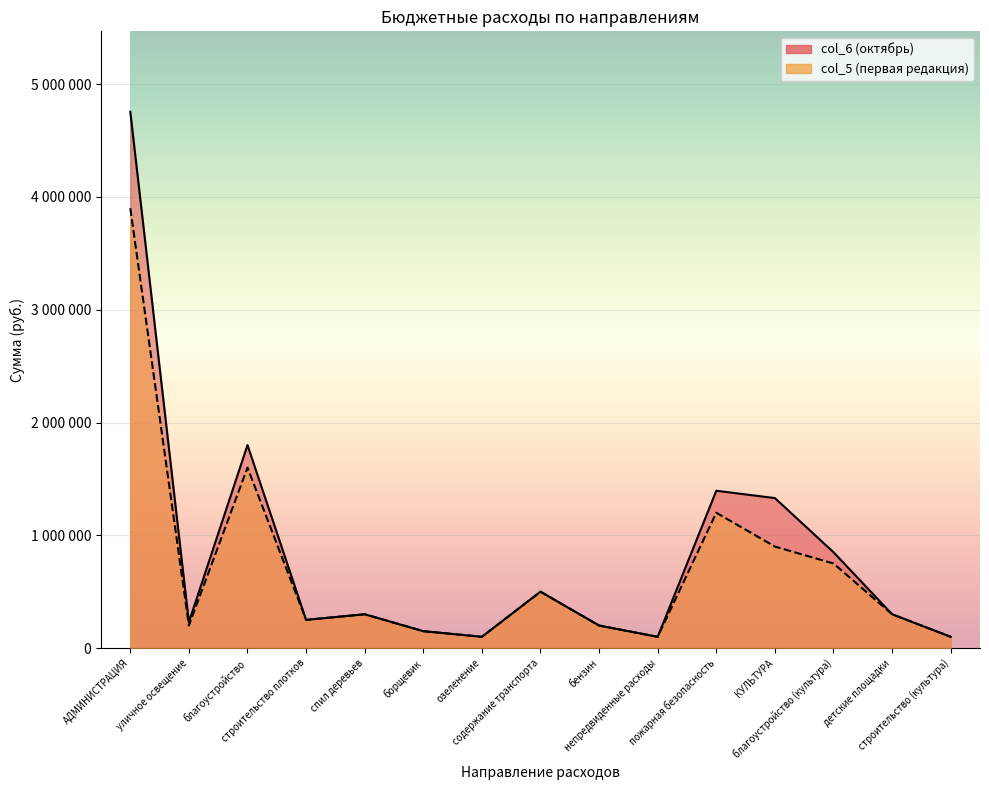

What value does the col_6 series have at детские площадки?

300000